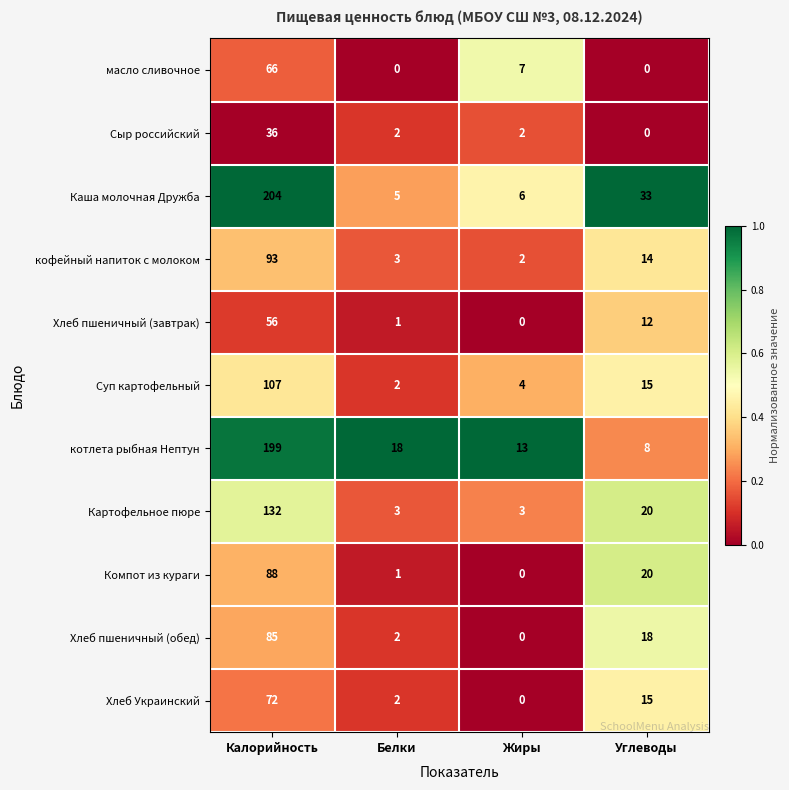

At which category is the sum across all series the highest?

Калорийность